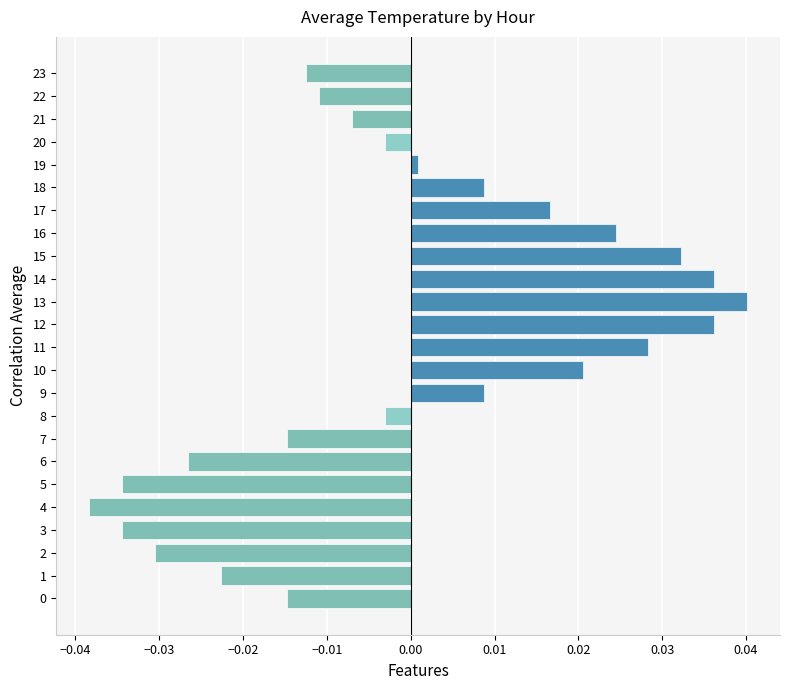

Does the chart contain stacked bars?

No